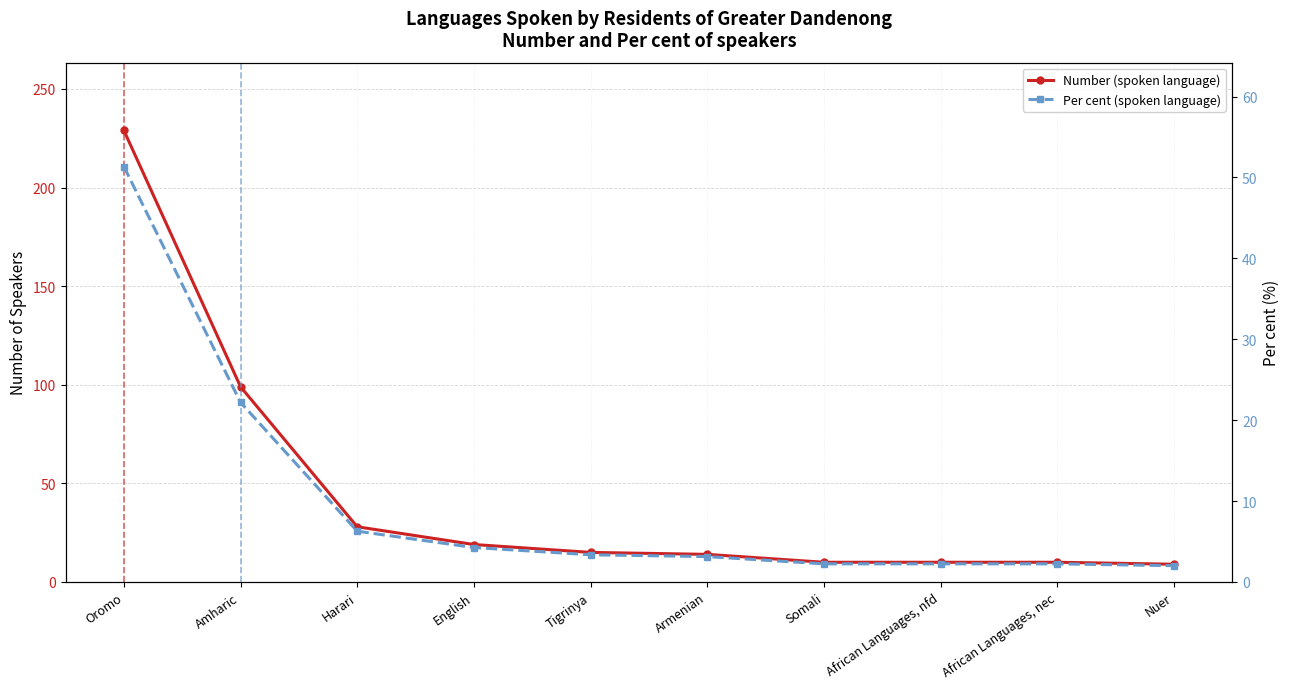

Reading left to right, list all the values displayed in this chart.

Number (spoken language): Oromo=229.0	Amharic=99.0	Harari=28.0	English=19.0	Tigrinya=15.0	Armenian=14.0	Somali=10.0	African Languages, nfd=10.0	African Languages, nec=10.0	Nuer=9.0
Per cent (spoken language): Oromo=51.3	Amharic=22.2	Harari=6.3	English=4.3	Tigrinya=3.4	Armenian=3.1	Somali=2.2	African Languages, nfd=2.2	African Languages, nec=2.2	Nuer=2.0